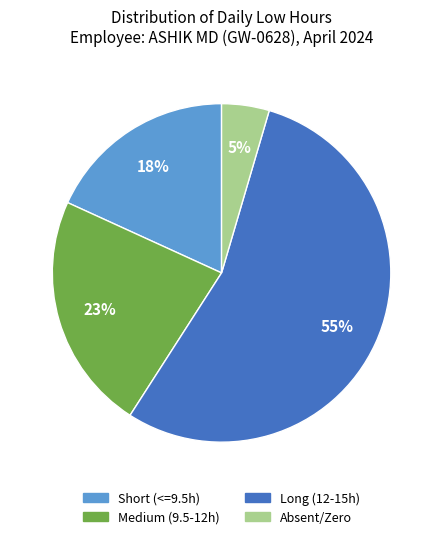

How many segments does this pie chart have?

4